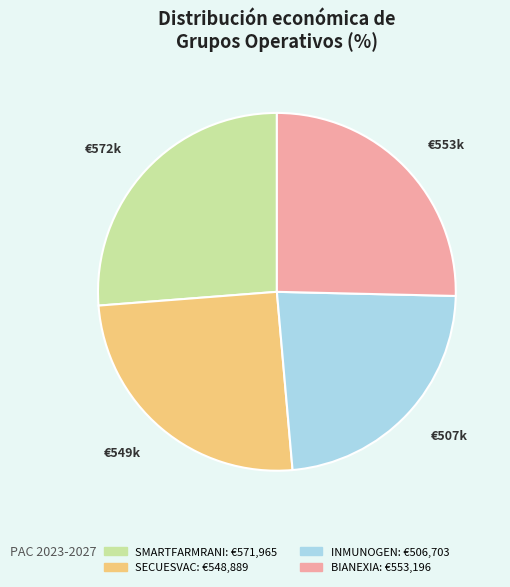

What is the ratio of the value at SMARTFARMRANI to the value at INMUNOGEN?

1.1